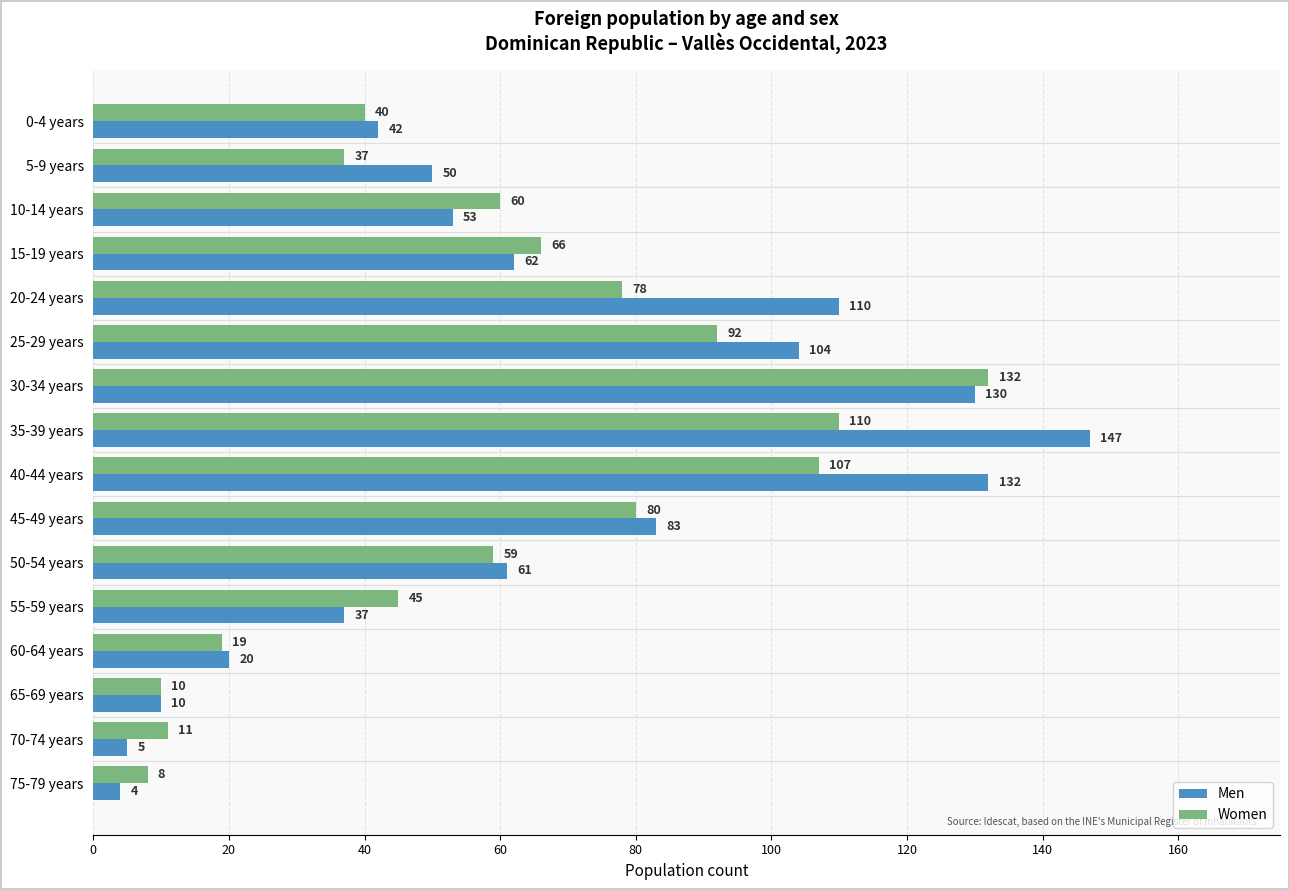

What is the difference between the second highest and second lowest values in the Women series?

100